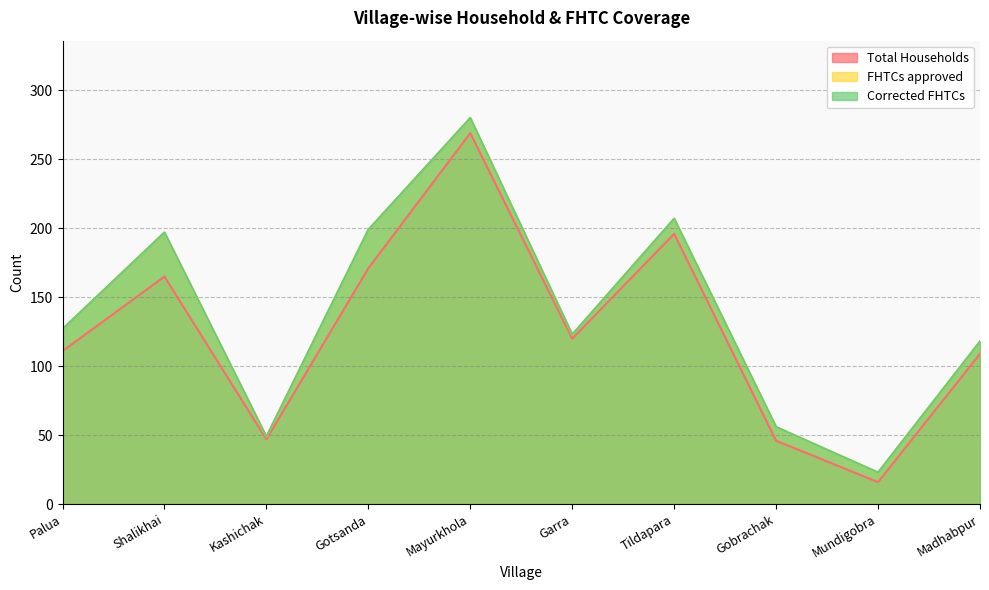

How many interior local valleys does the FHTCs approved series have?

3